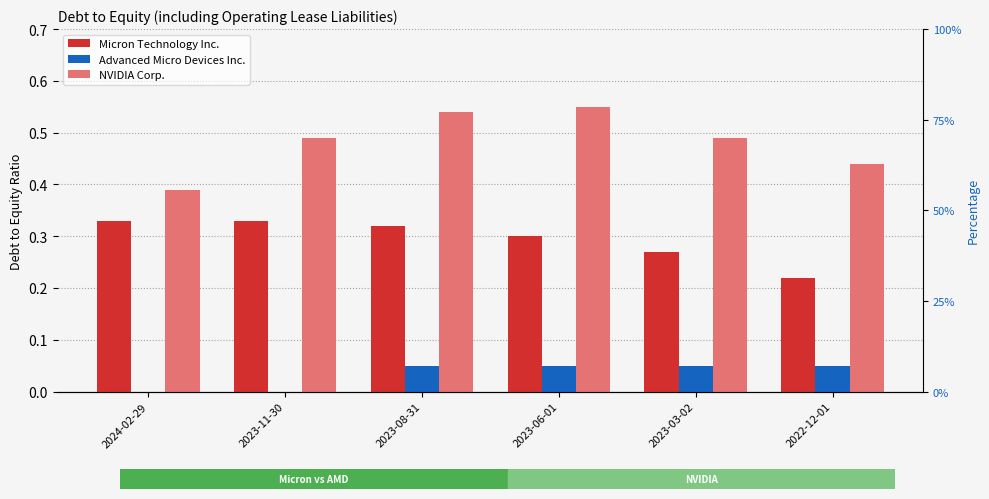

How many values in Advanced Micro Devices Inc. are above zero?

4